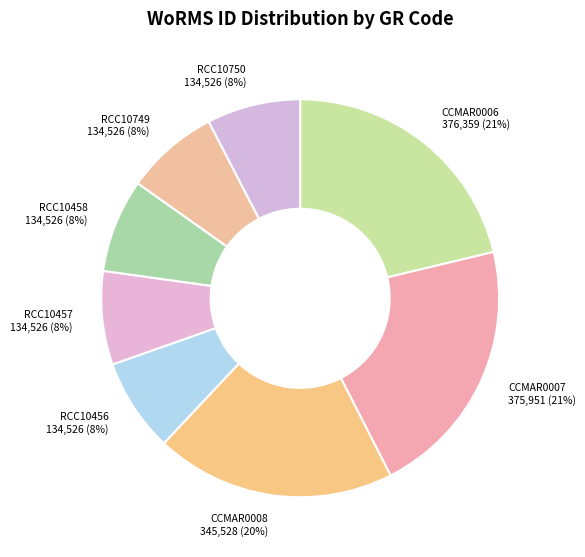

What percentage is the CCMAR0007 slice, to the nearest percent?

21%